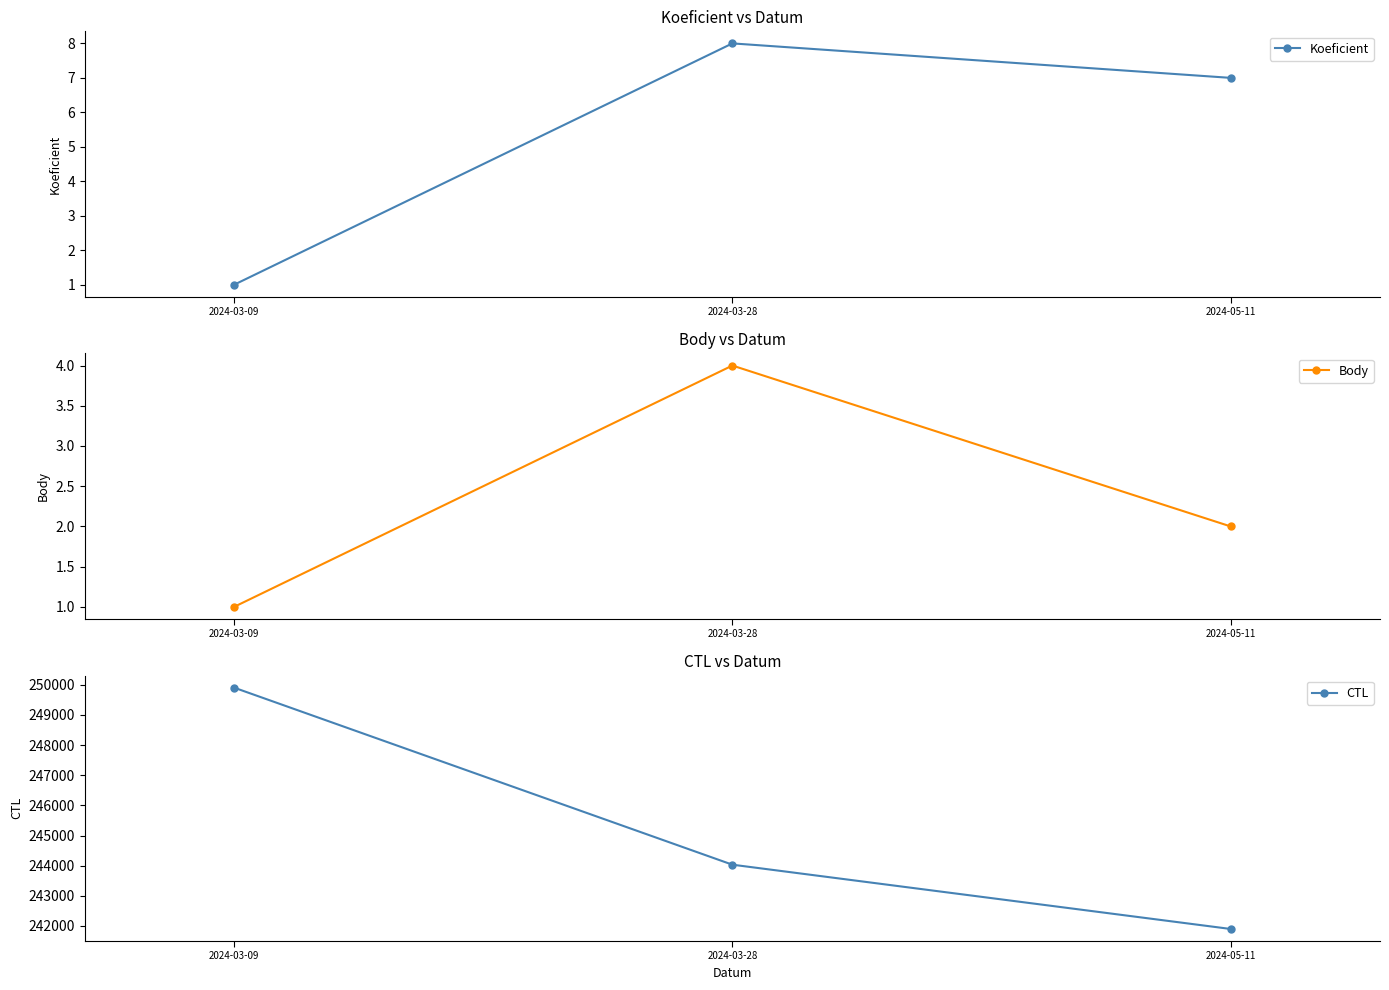

Is it true that Koeficient equals 5 at 2024-05-11?

False